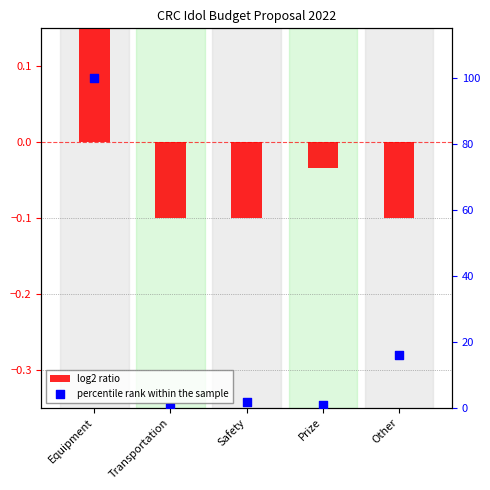

What is the total value across all series at Other?

15.8